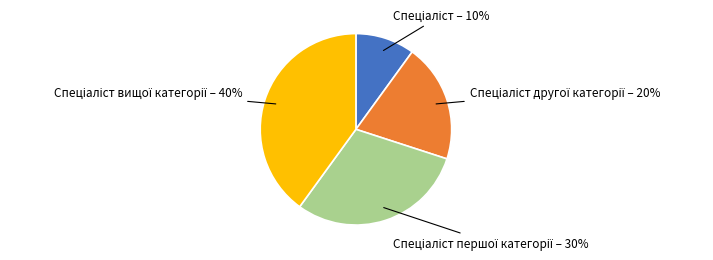

To the nearest percent, what is the difference between the largest and smallest slice percentages?

30%